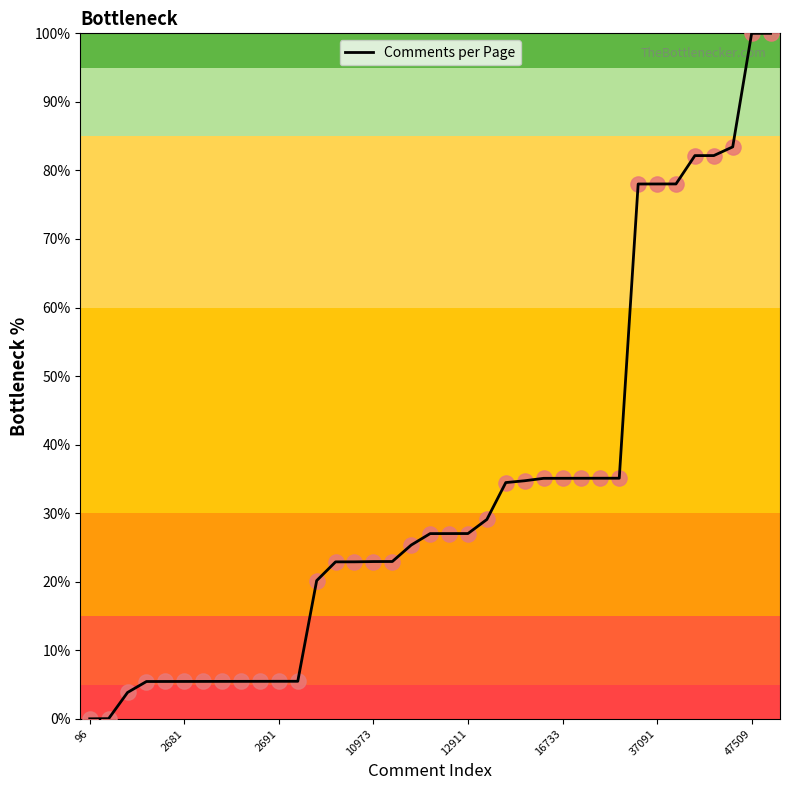

What is the difference between the maximum and minimum values?

100.0